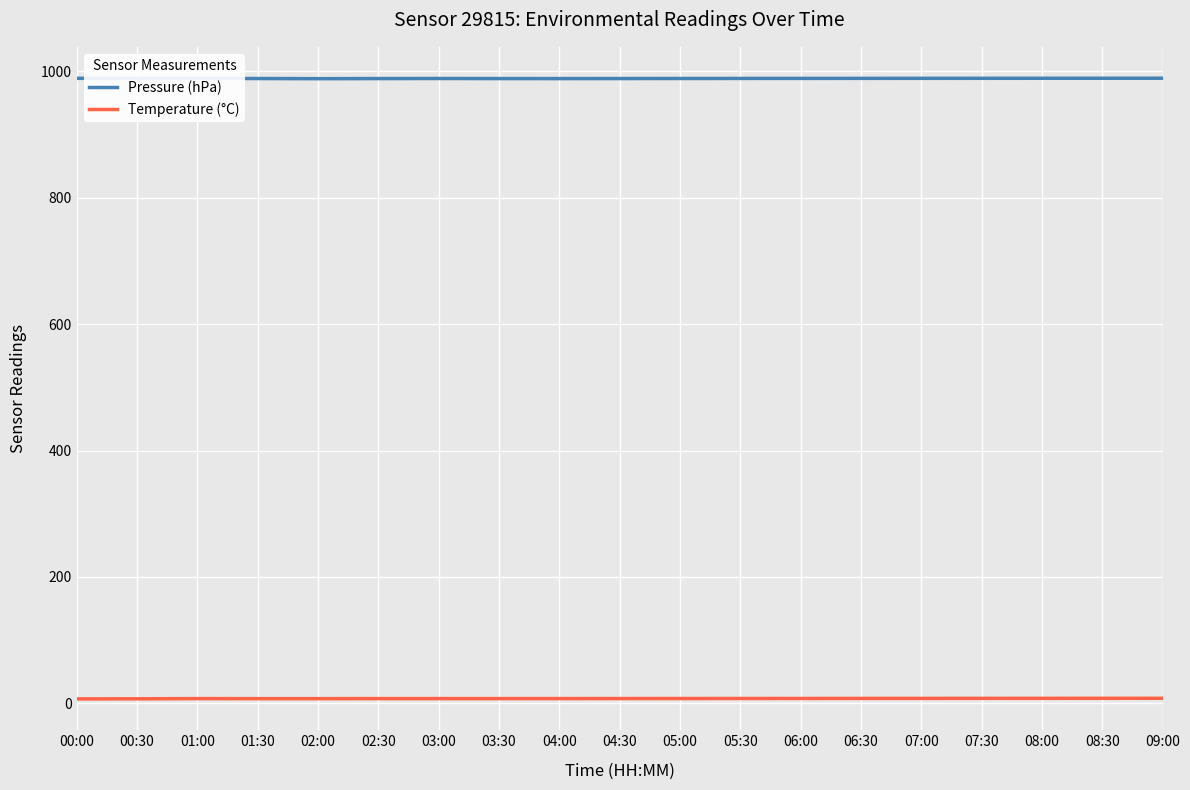

Count the number of categories in the chart.

19